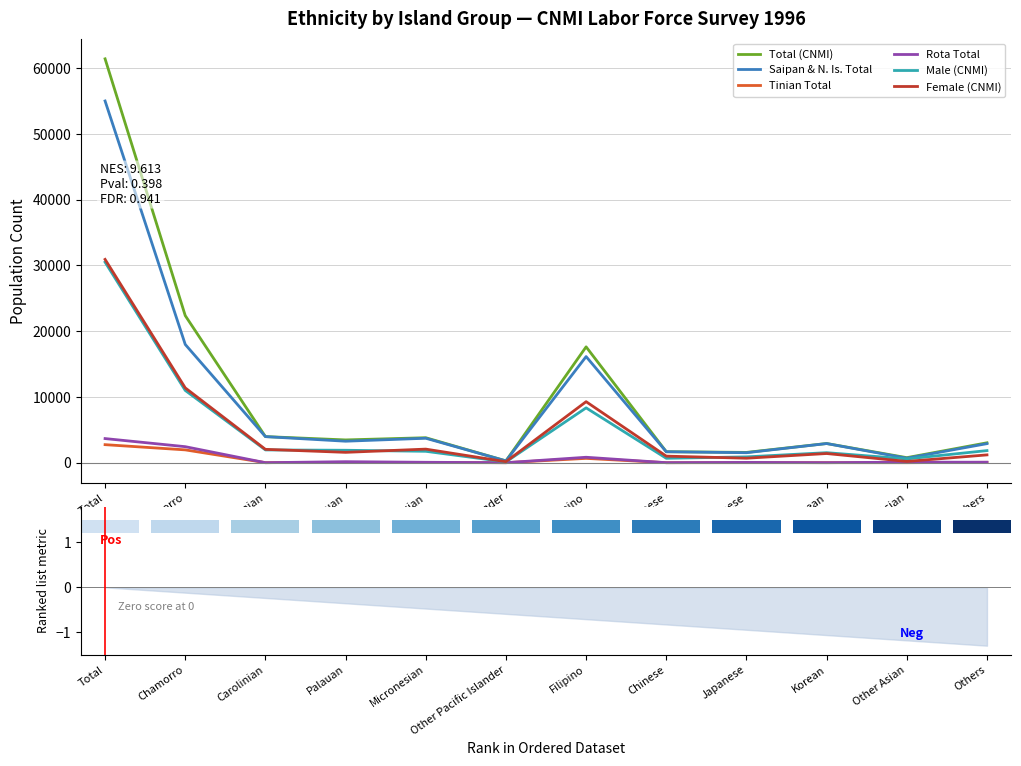

Reading right to left, list all the values displayed in this chart.

Total (CNMI): Others=3024	Other Asian=765	Korean=2916	Japanese=1563	Chinese=1667	Filipino=17614	Other Pacific Islander=273	Micronesian=3796	Palauan=3461	Carolinian=3968	Chamorro=22360	Total=61407
Saipan & N. Is. Total: Others=2896	Other Asian=683	Korean=2910	Japanese=1516	Chinese=1667	Filipino=16134	Other Pacific Islander=273	Micronesian=3716	Palauan=3265	Carolinian=3962	Chamorro=17978	Total=54999
Tinian Total: Others=56	Other Asian=0	Korean=6	Japanese=6	Chinese=0	Filipino=656	Other Pacific Islander=0	Micronesian=19	Palauan=44	Carolinian=6	Chamorro=1948	Total=2741
Rota Total: Others=71	Other Asian=81	Korean=0	Japanese=41	Chinese=0	Filipino=825	Other Pacific Islander=0	Micronesian=61	Palauan=153	Carolinian=0	Chamorro=2434	Total=3667
Male (CNMI): Others=1838	Other Asian=573	Korean=1523	Japanese=884	Chinese=669	Filipino=8337	Other Pacific Islander=123	Micronesian=1731	Palauan=1890	Carolinian=1940	Chamorro=10987	Total=30495
Female (CNMI): Others=1186	Other Asian=191	Korean=1393	Japanese=680	Chinese=997	Filipino=9277	Other Pacific Islander=150	Micronesian=2064	Palauan=1572	Carolinian=2028	Chamorro=11373	Total=30912